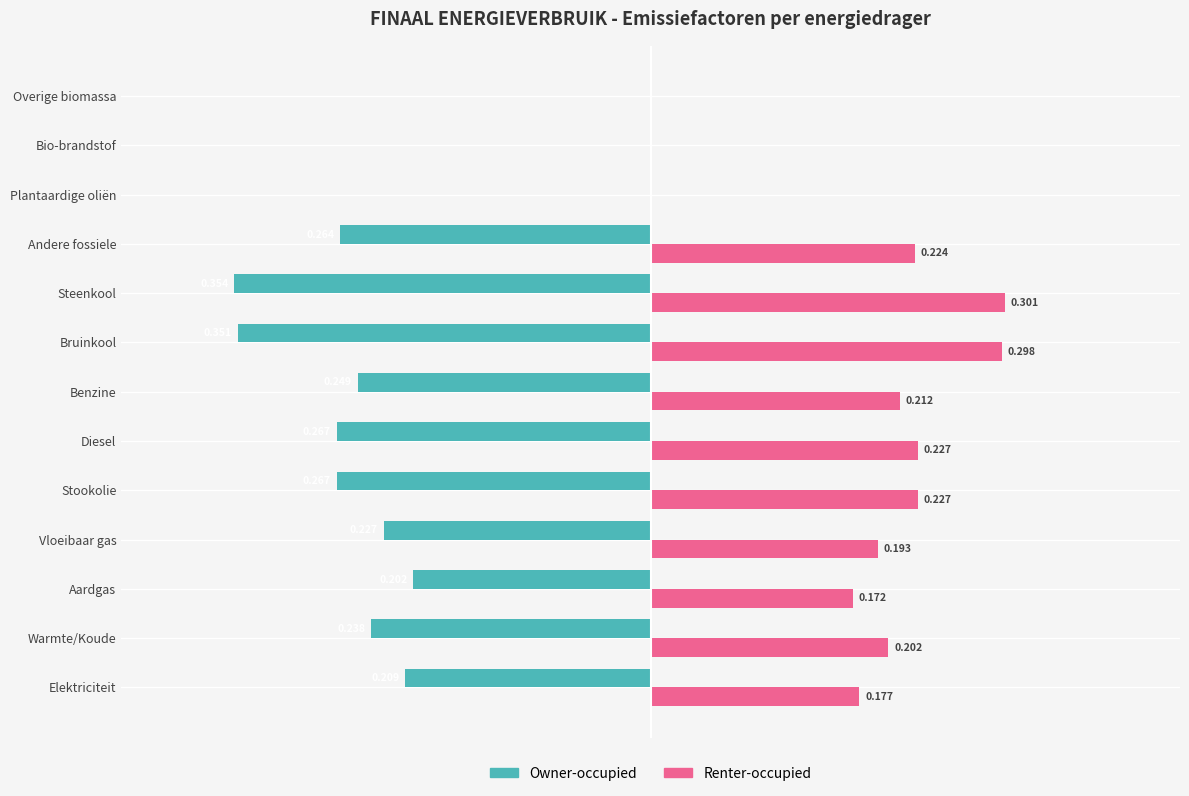

Which series changed the most between Warmte/Koude and Bio-brandstof?

Owner-occupied